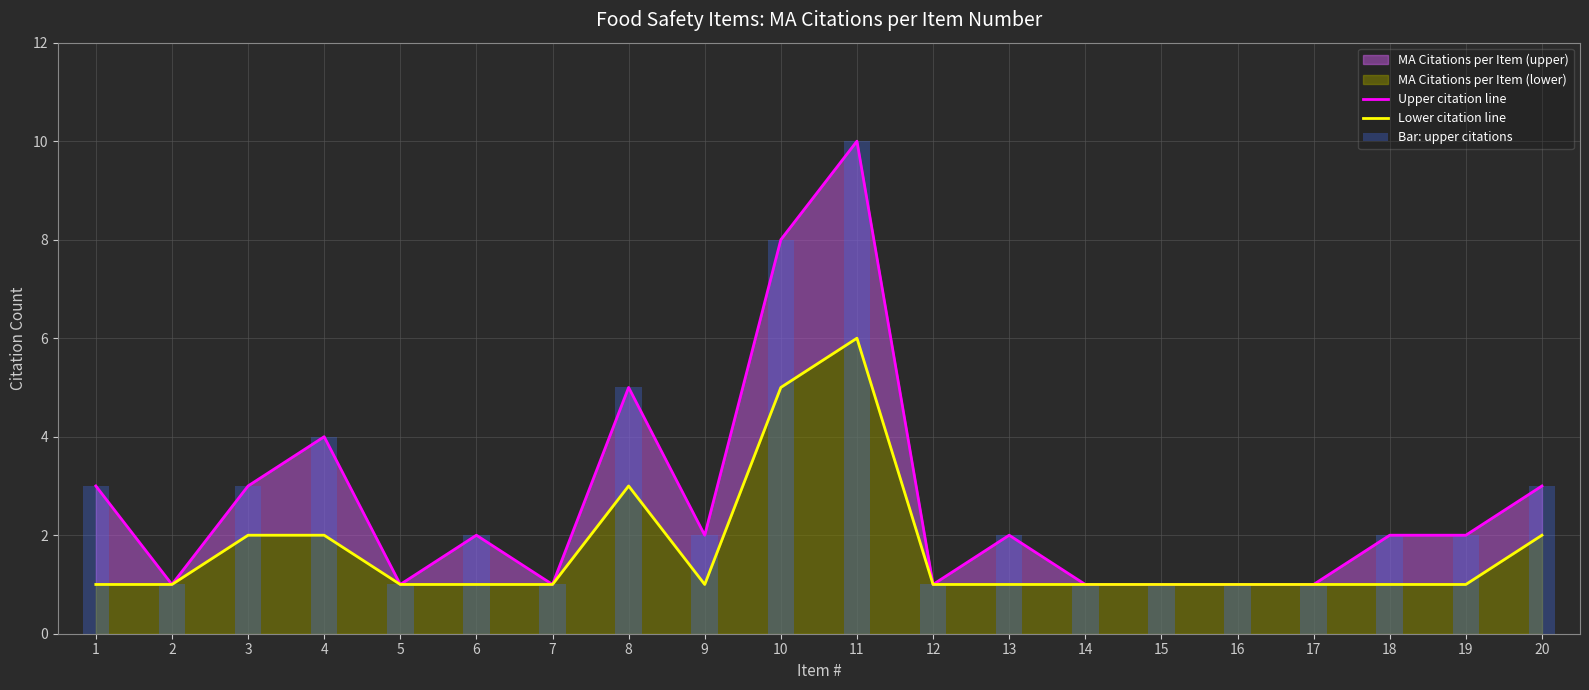

At which category is the sum across all series the highest?

11